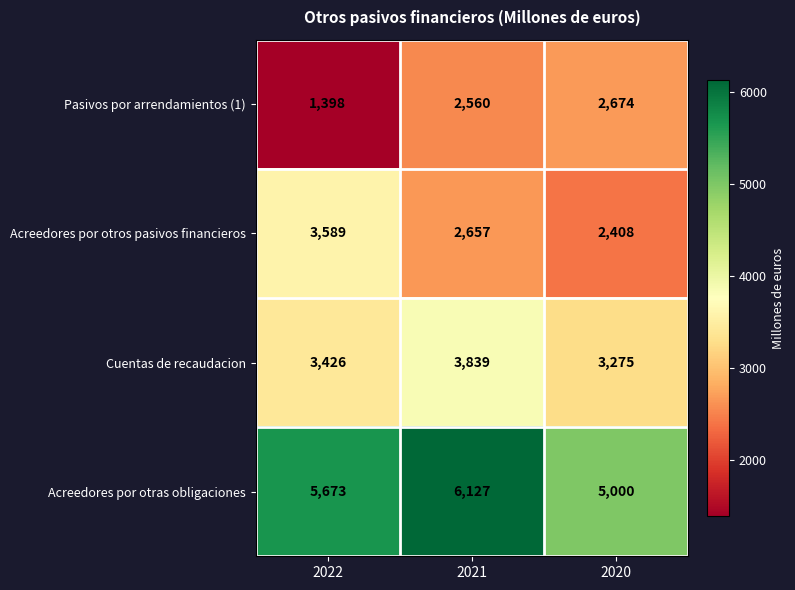

The value of Acreedores por otros pasivos financieros at 2020 is 831. True or false?

False